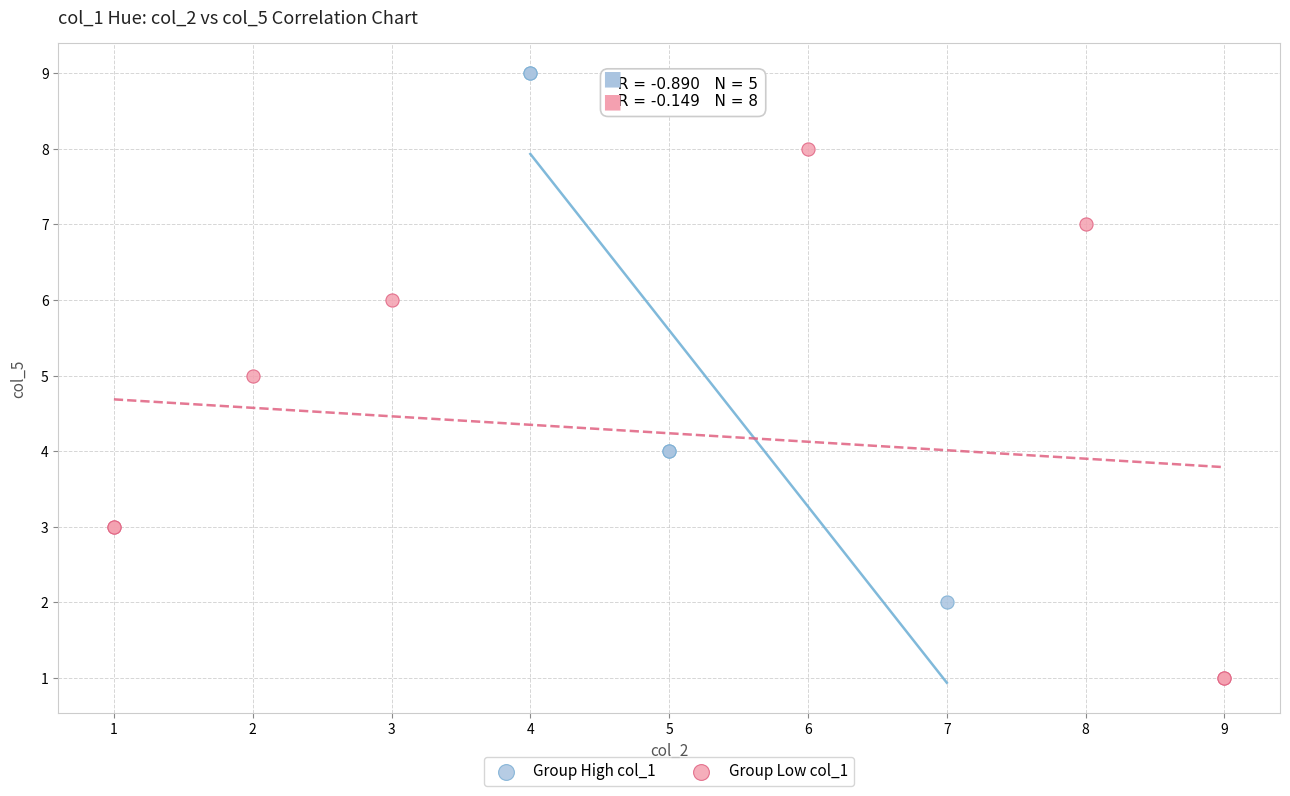

Which series contains the lowest Y value?

Group Low col_1